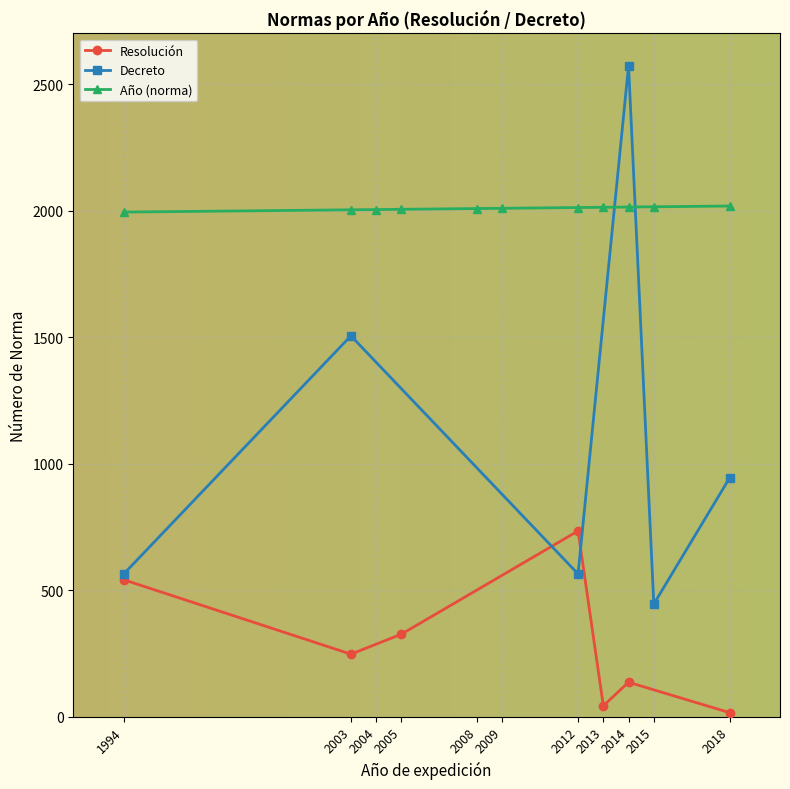

Which series has the largest range (max minus min)?

Decreto